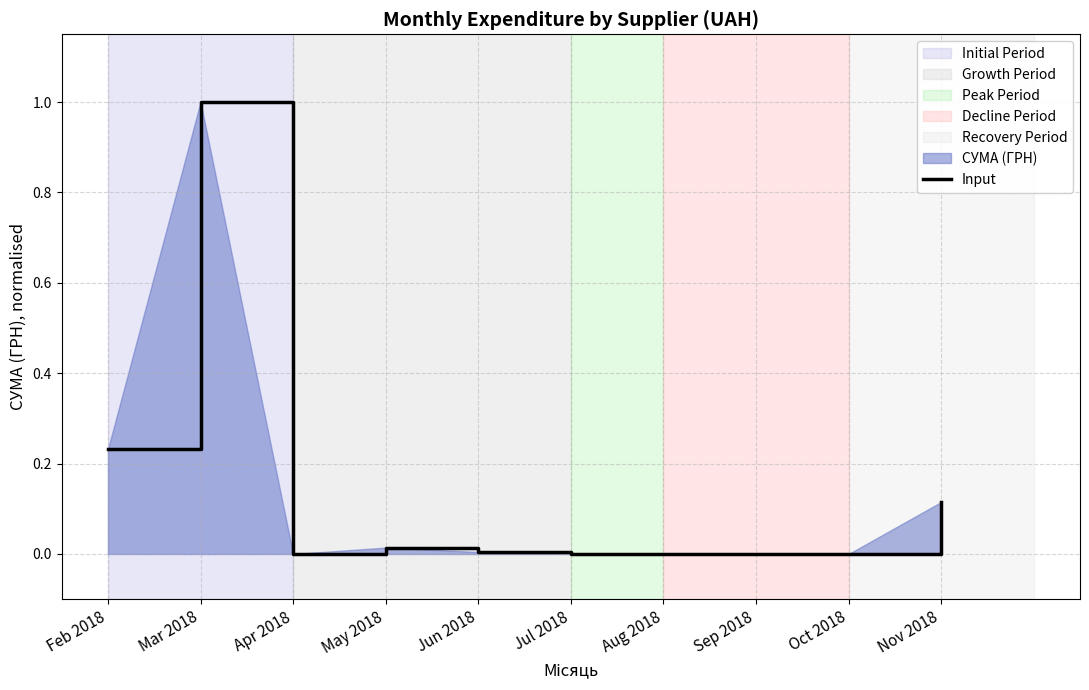

What is the change in value from May 2018 to Nov 2018?

+0.1